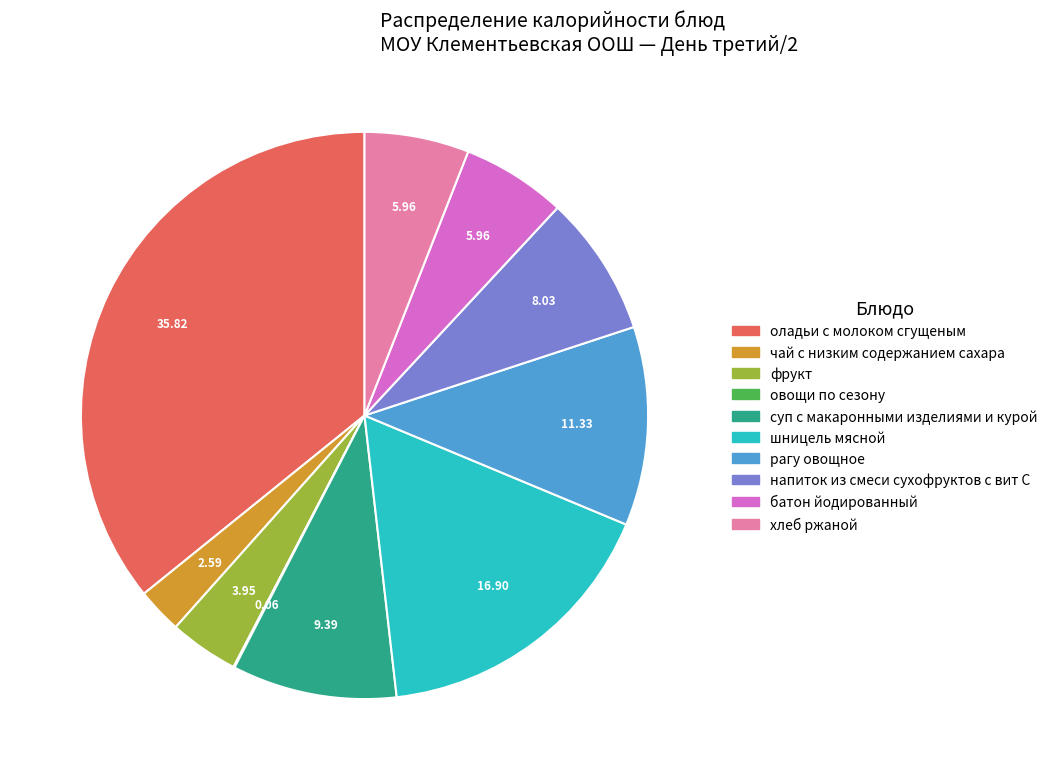

Do рагу овощное and напиток из смеси сухофруктов с вит С together represent more than half of the pie?

No